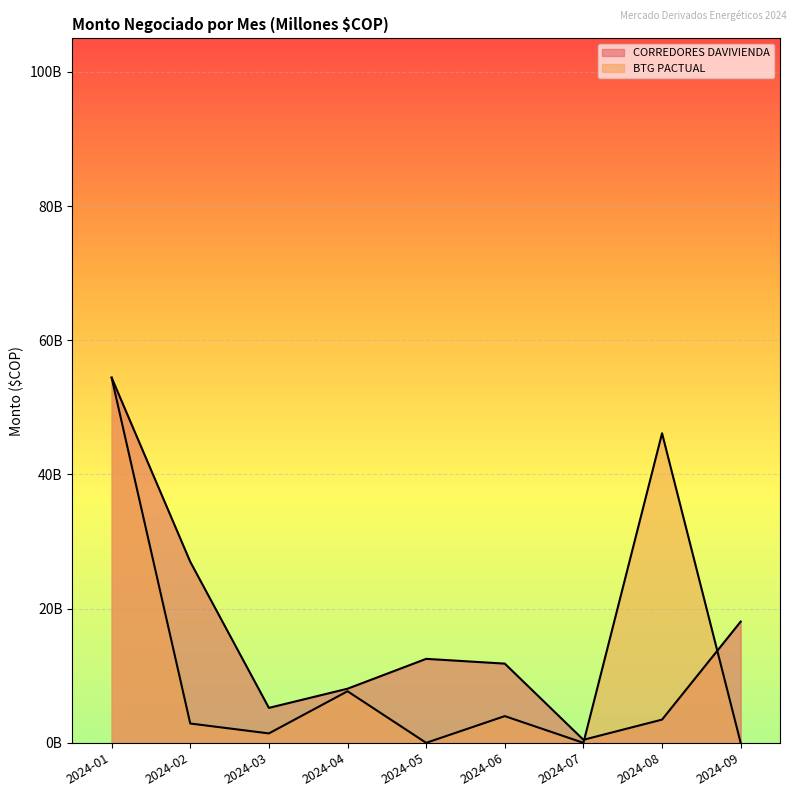

Reading left to right, transcribe all the data shown in this chart.

CORREDORES DAVIVIENDA: 54432000000	26986320000	5209200000	8067528000	12517200000	11808000000	453600000	3461760000	18070128000
BTG PACTUAL: 54432000000	2880000000	1404000000	7689535200	0	3983040000	0	46140537600	0